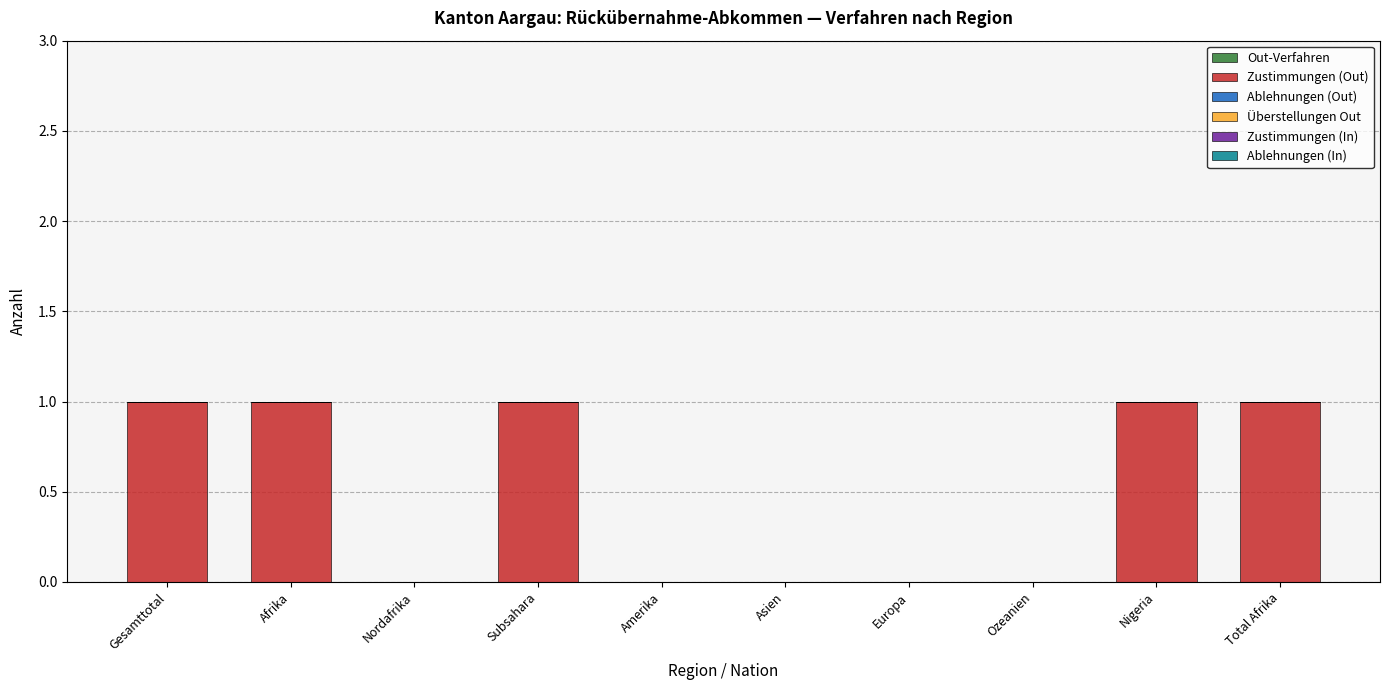

Are the bars horizontal?

No